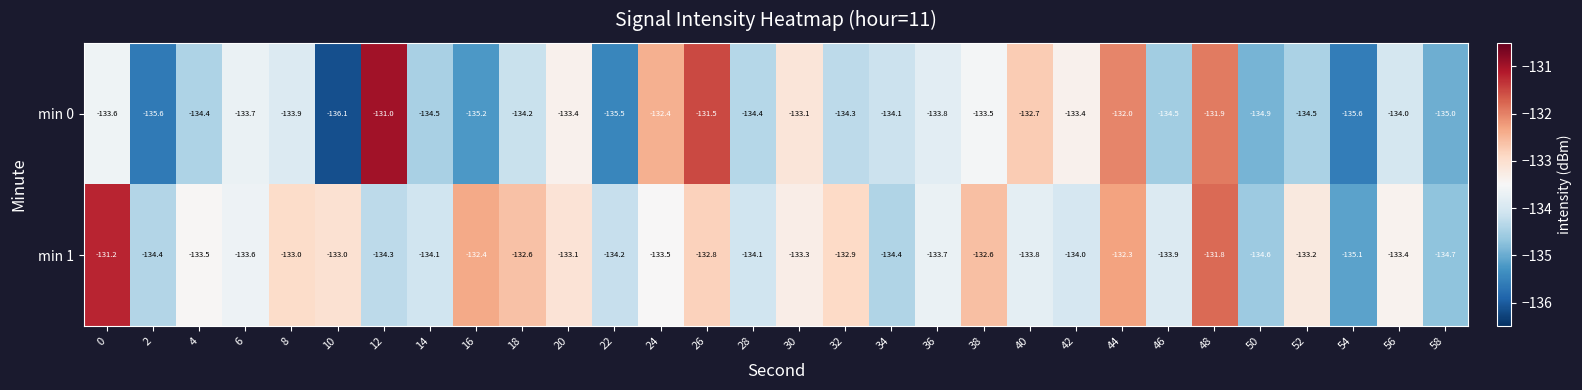

Which series has the widest spread of values?

min 0